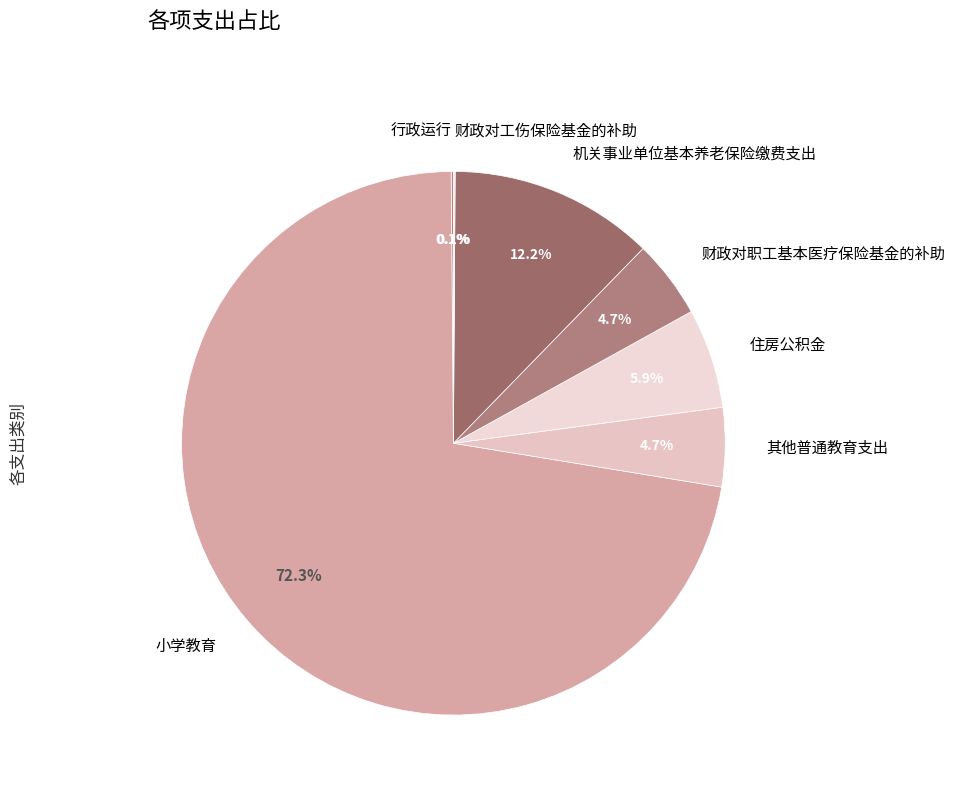

True or false: 机关事业单位基本养老保险缴费支出 accounts for 12% of the total.

True